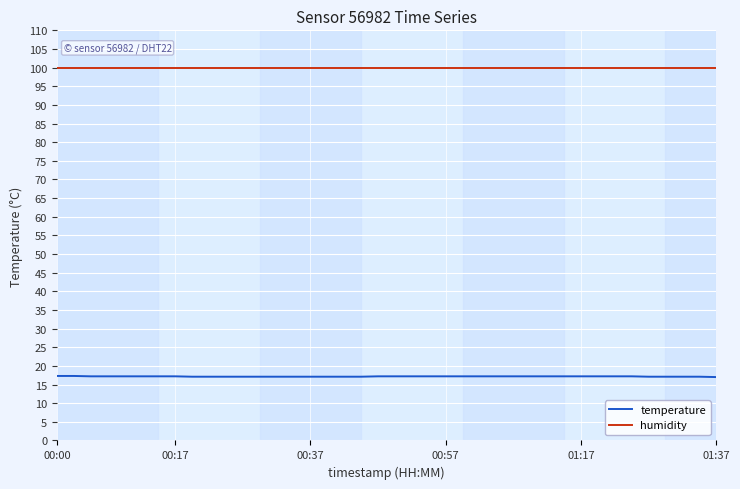

True or false: temperature and humidity cross at least once.

False